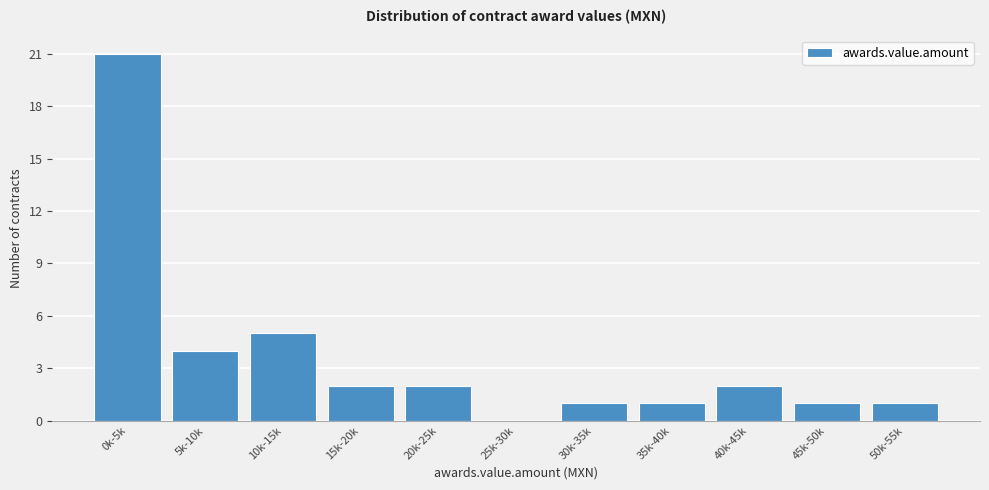

Reading left to right, transcribe all the data shown in this chart.

0k-5k=21	5k-10k=4	10k-15k=5	15k-20k=2	20k-25k=2	25k-30k=0	30k-35k=1	35k-40k=1	40k-45k=2	45k-50k=1	50k-55k=1